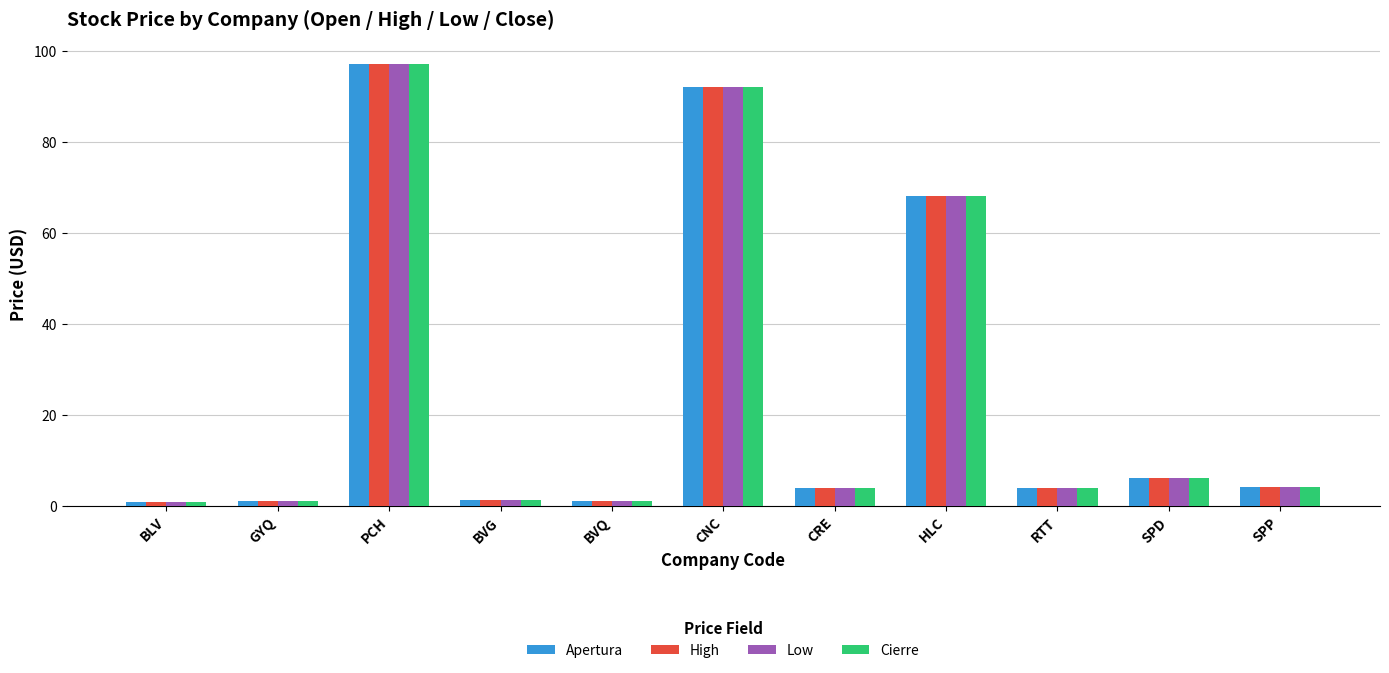

The Low series shows 92.0 at CNC. True or false?

True